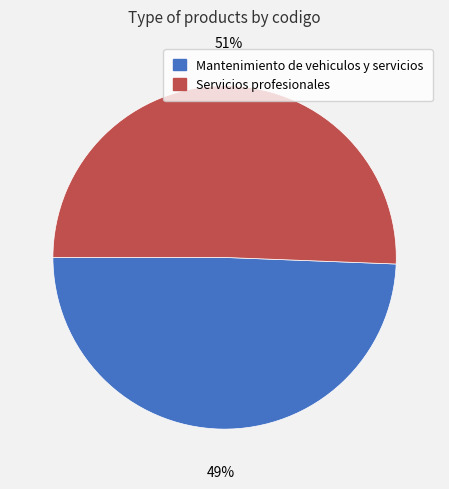

Is the sum of Mantenimiento de vehiculos y servicios and Servicios profesionales greater than half?

Yes